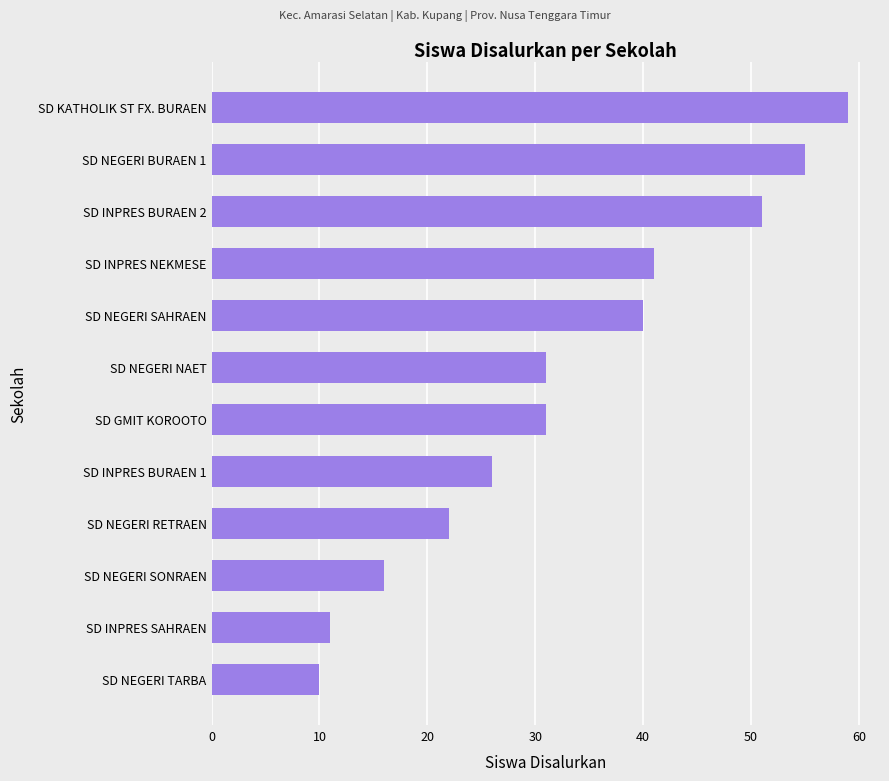

Does the chart contain stacked bars?

No